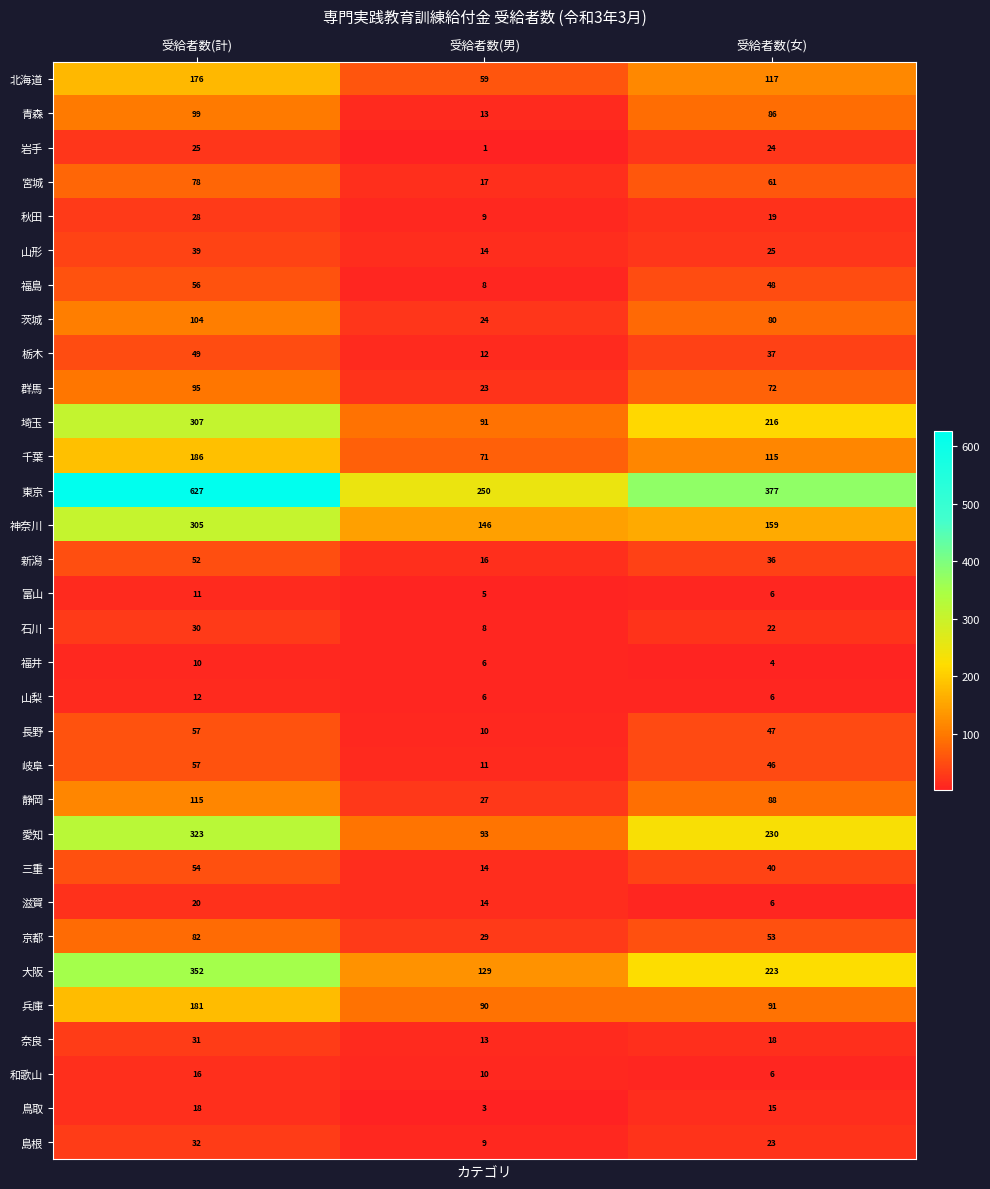

What is the difference between the maximum and minimum values in the 栃木 series?

37